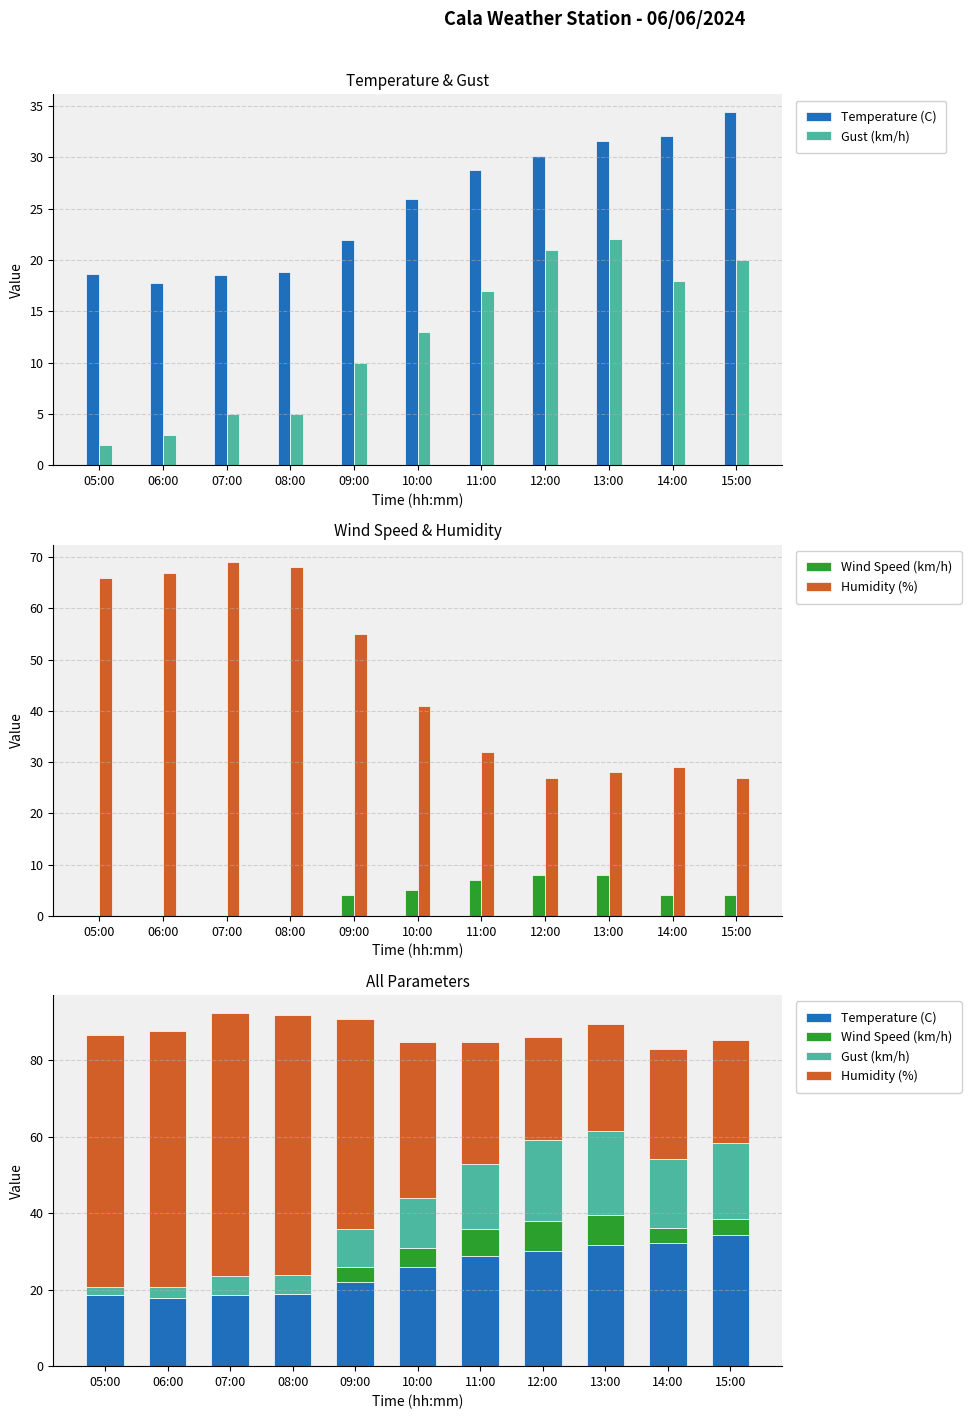

What is the value of the Temperature (C) bar at the 2nd from the left?

17.8